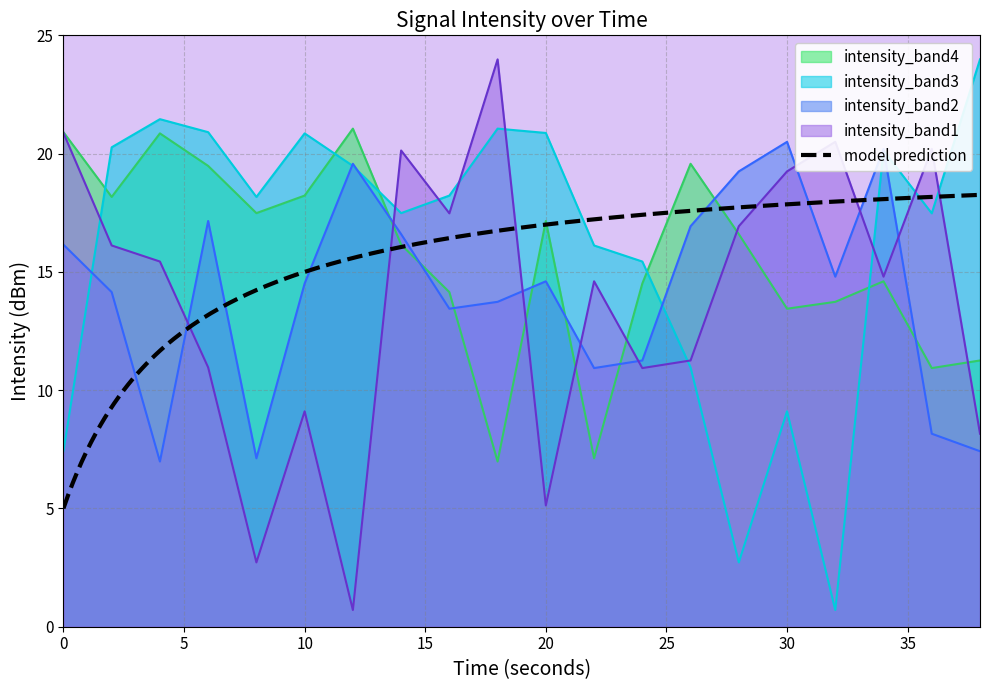

List the labels in order of intensity_band1 value, largest first.

18, 0, 32, 36, 14, 30, 16, 28, 2, 4, 34, 22, 26, 6, 24, 10, 38, 20, 8, 12